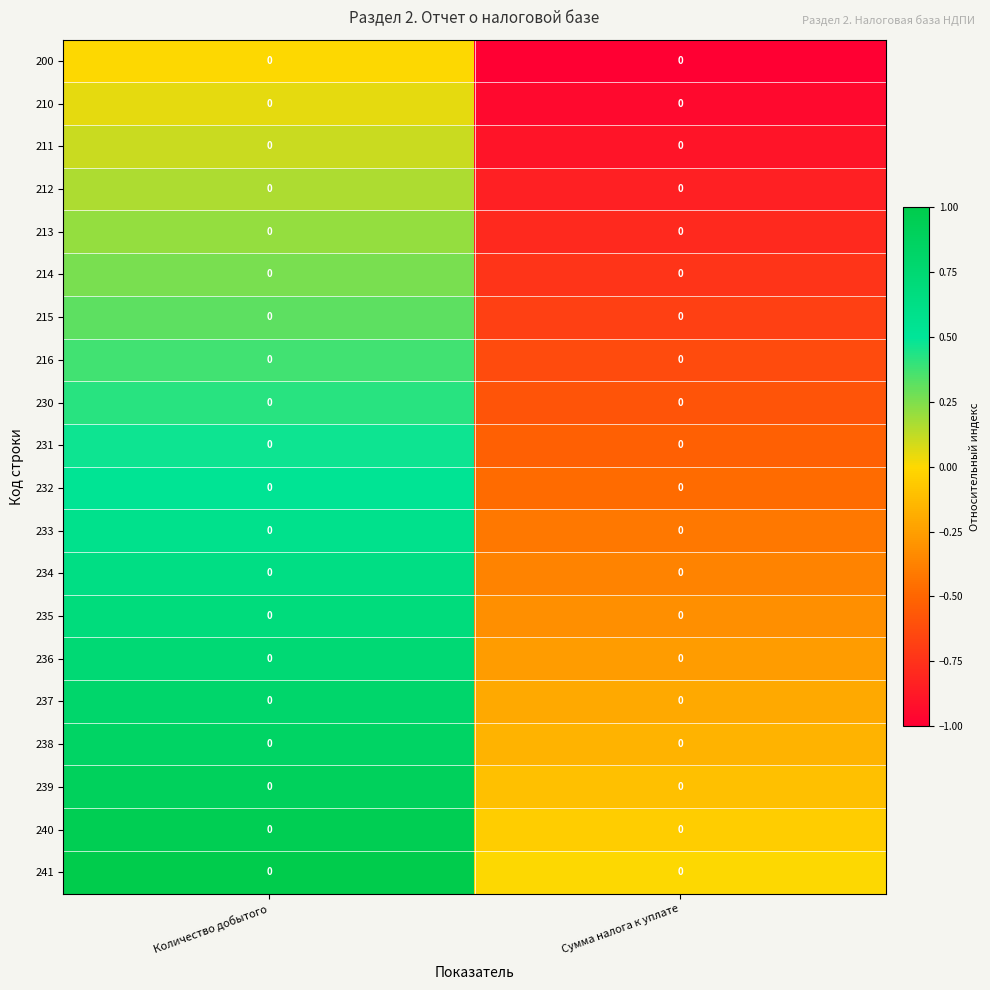

How many negative values does the 211 series have?

1